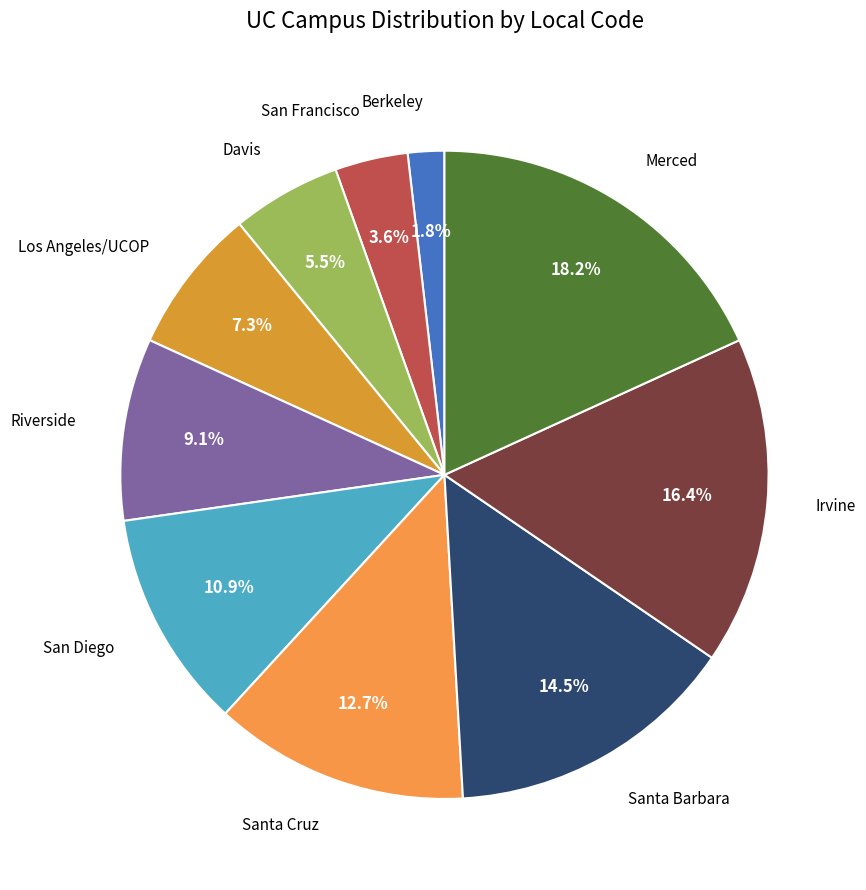

Which has a higher value, Irvine or San Diego?

Irvine